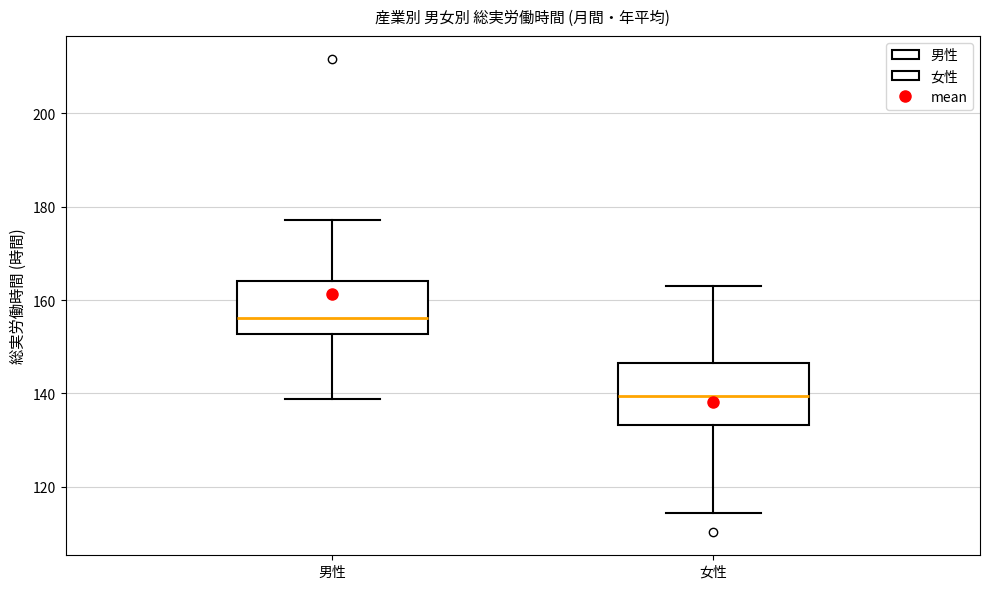

Where does the lower whisker of the box for 男性 end on the y-axis? The values are not printed on the chart, so give them approximately, as read against the axis.

138